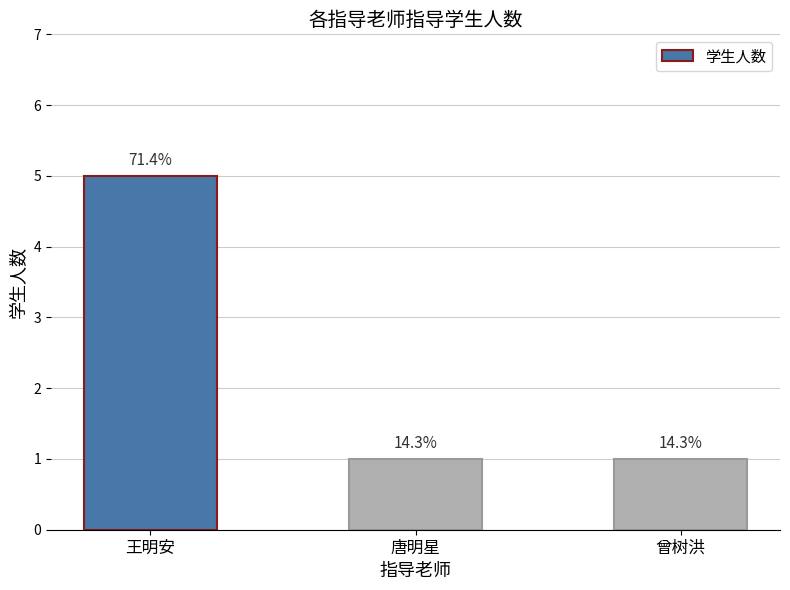

List the labels in order of value, largest first.

王明安, 唐明星, 曾树洪